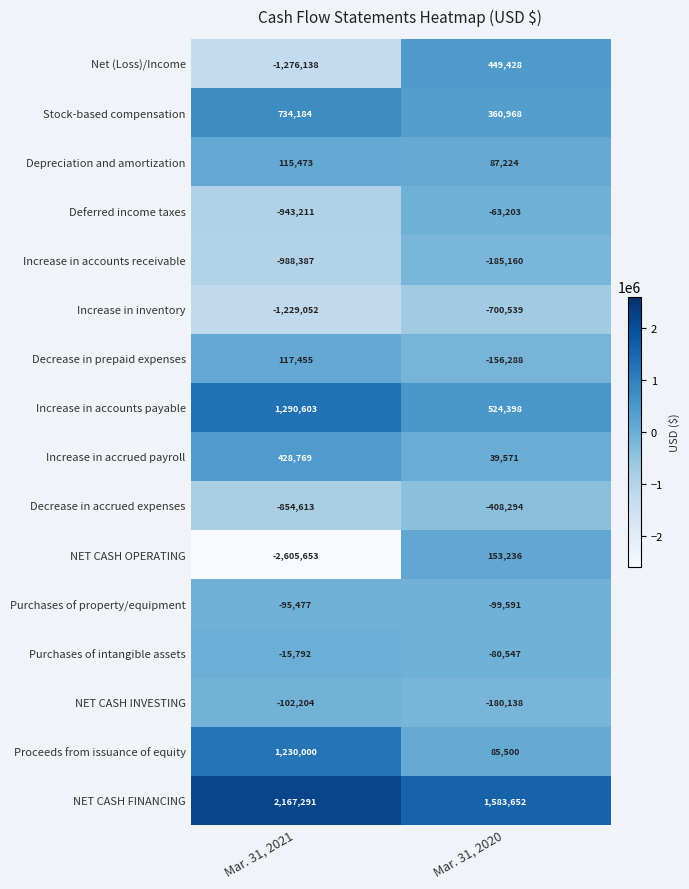

Which series changed the most between Mar. 31, 2021 and Mar. 31, 2020?

NET CASH OPERATING